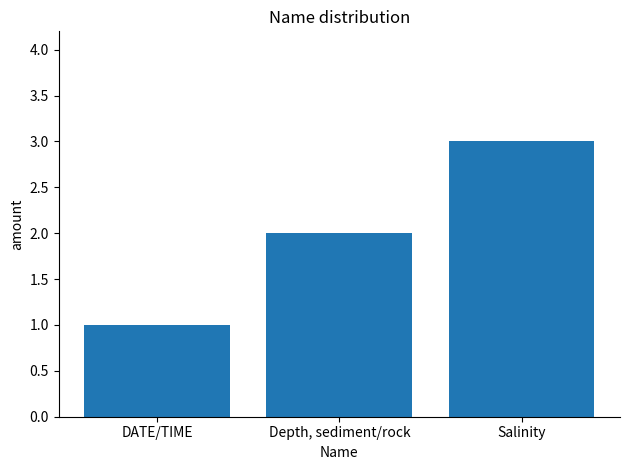

What is the maximum value shown in the chart?

3